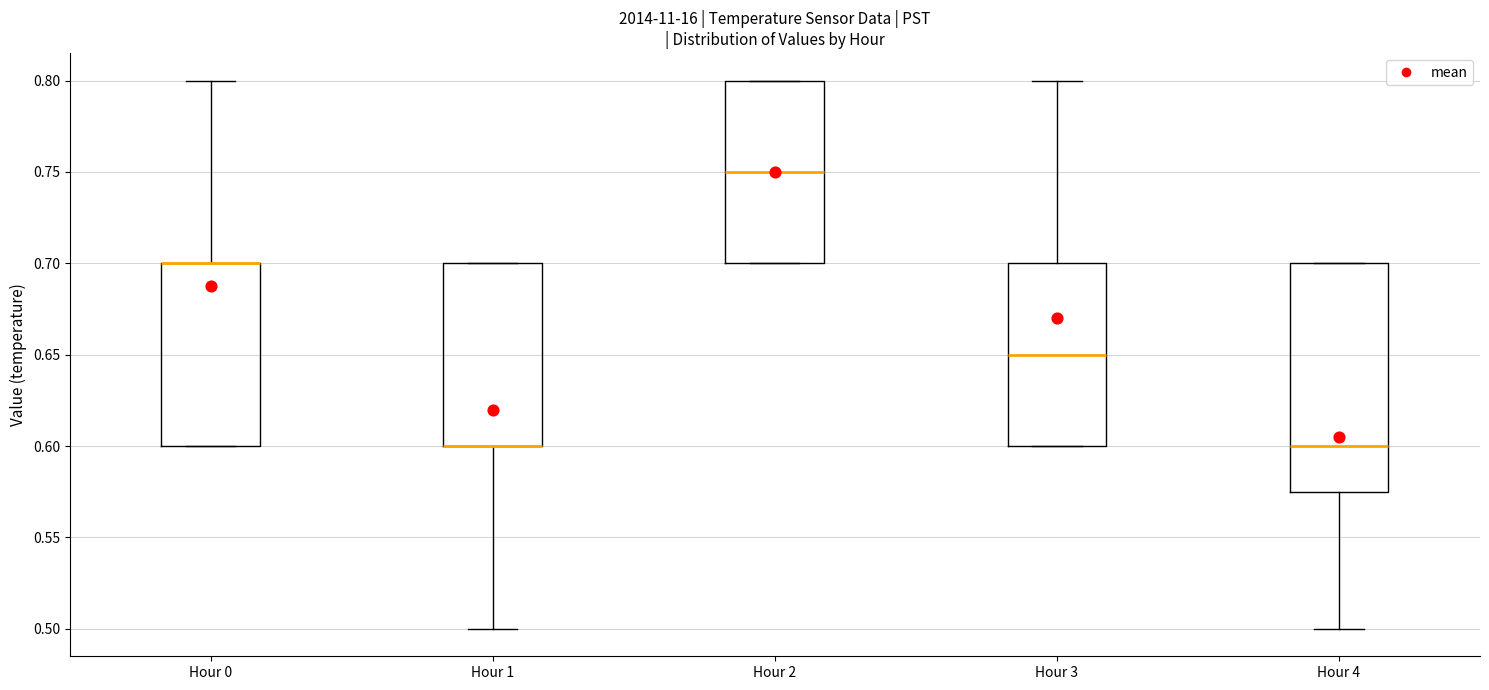

Where does the median line of the box for Hour 4 sit on the y-axis? The values are not printed on the chart, so give them approximately, as read against the axis.

0.600